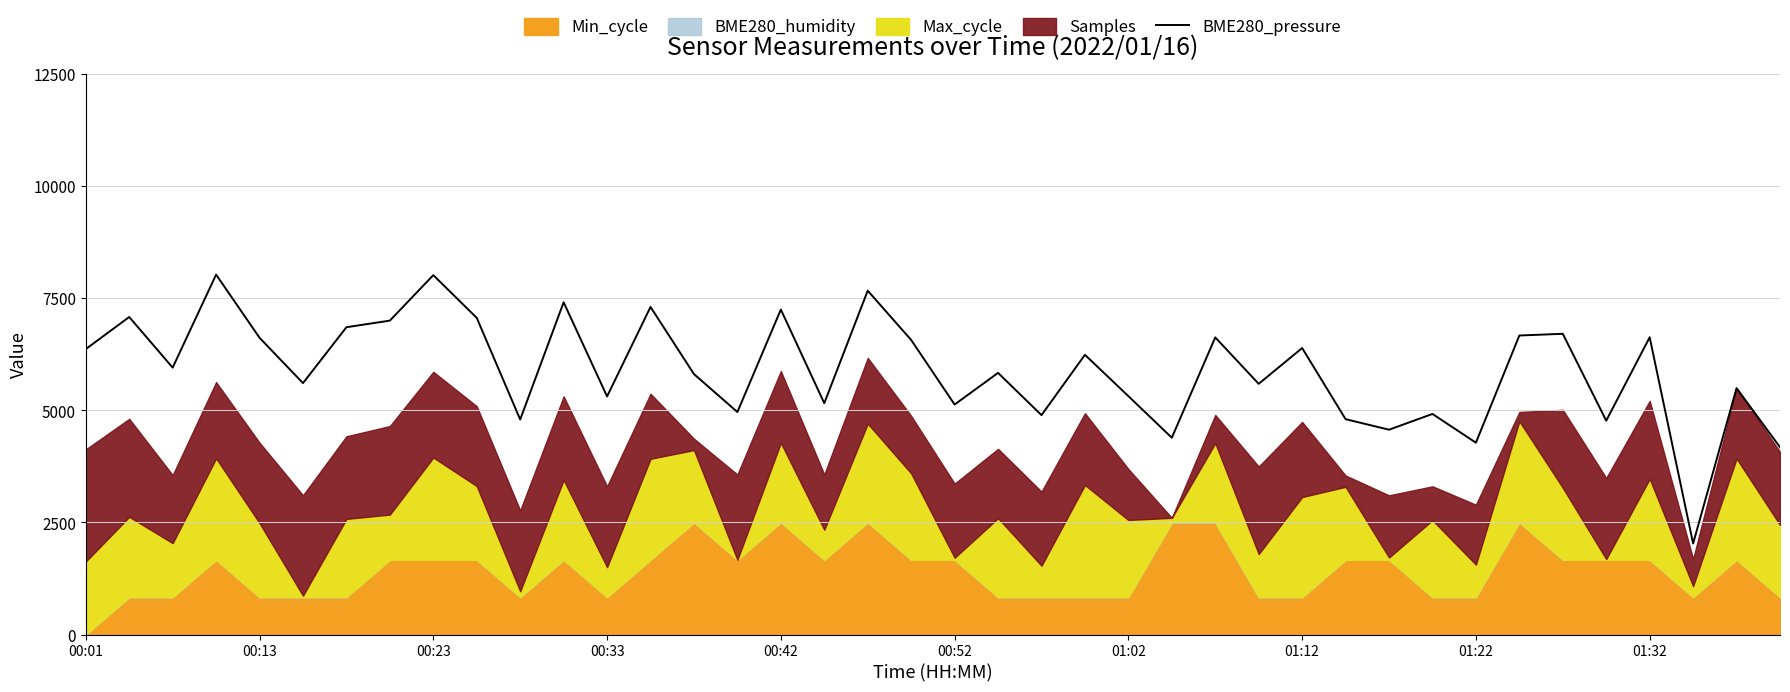

How many interior local peaks (higher than both neighbors) does the data have?

15